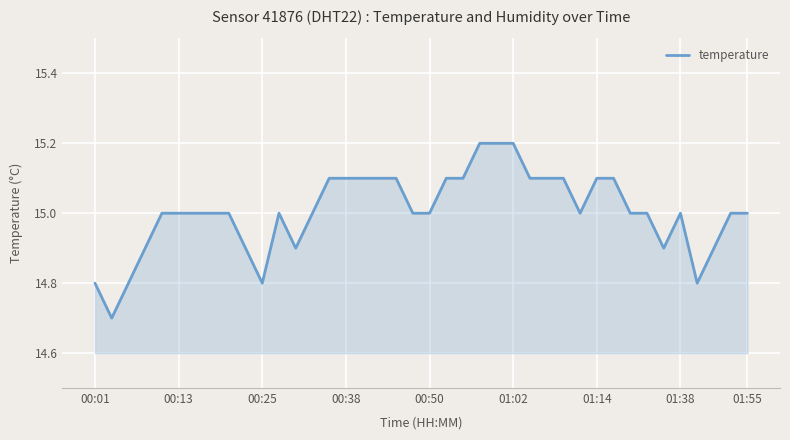

What is the greatest value displayed?

15.2